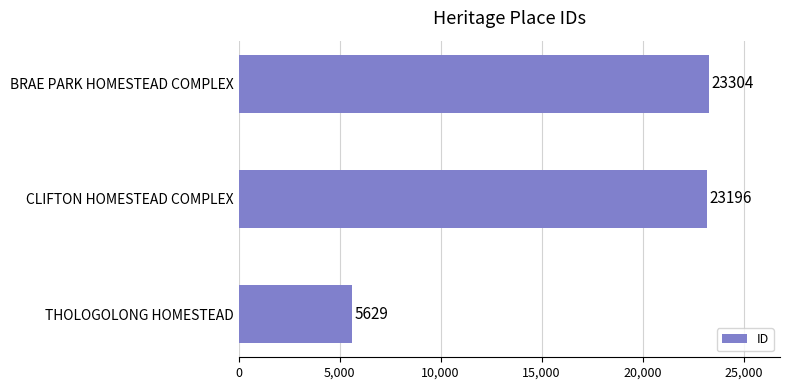

What is the average value?

17376